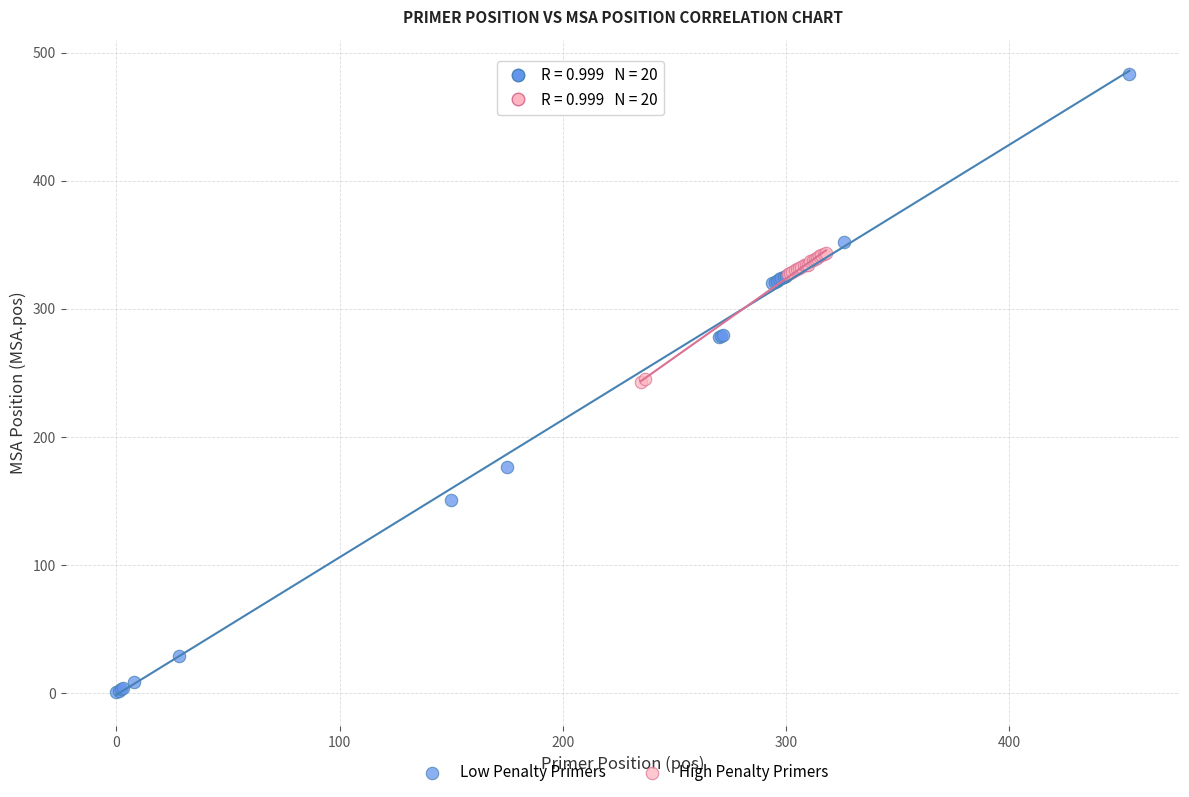

Which series has the widest spread of Y values?

Low Penalty Primers